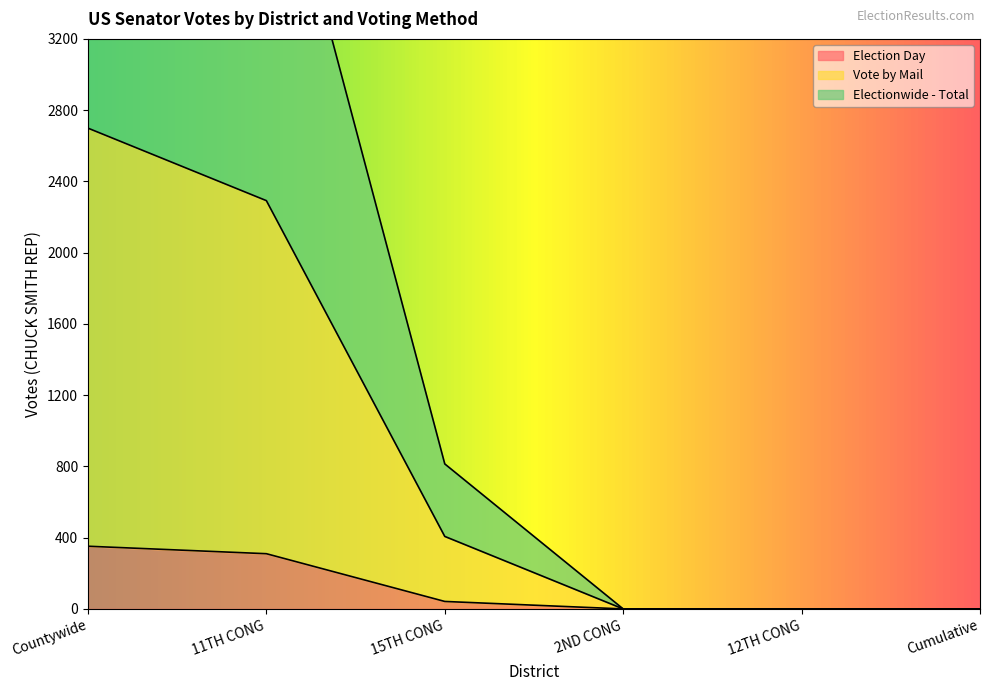

Rank the series at 15TH CONG from highest to lowest value.

Electionwide - Total, Vote by Mail, Election Day